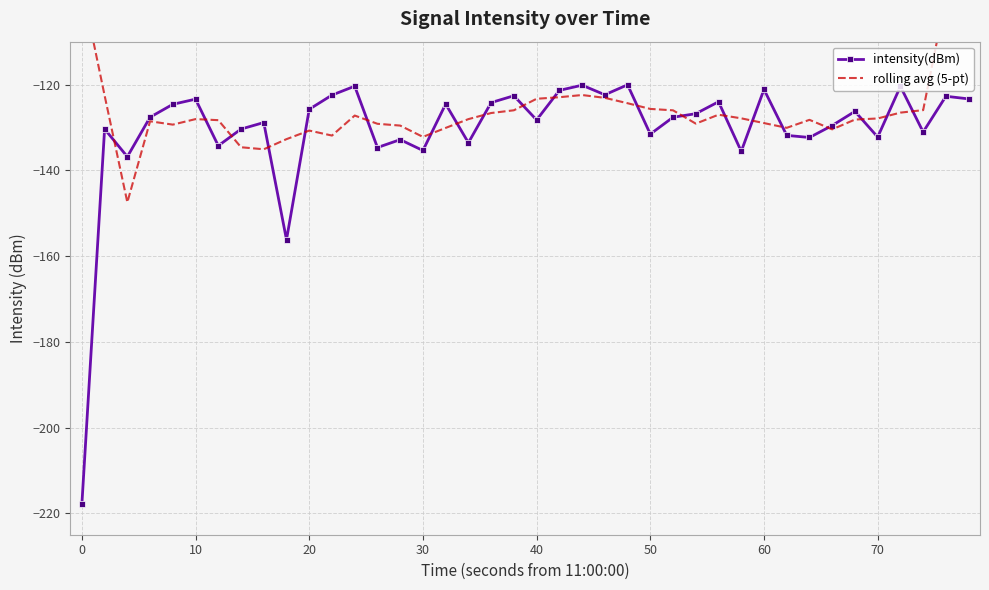

How many lines are shown in the chart?

2